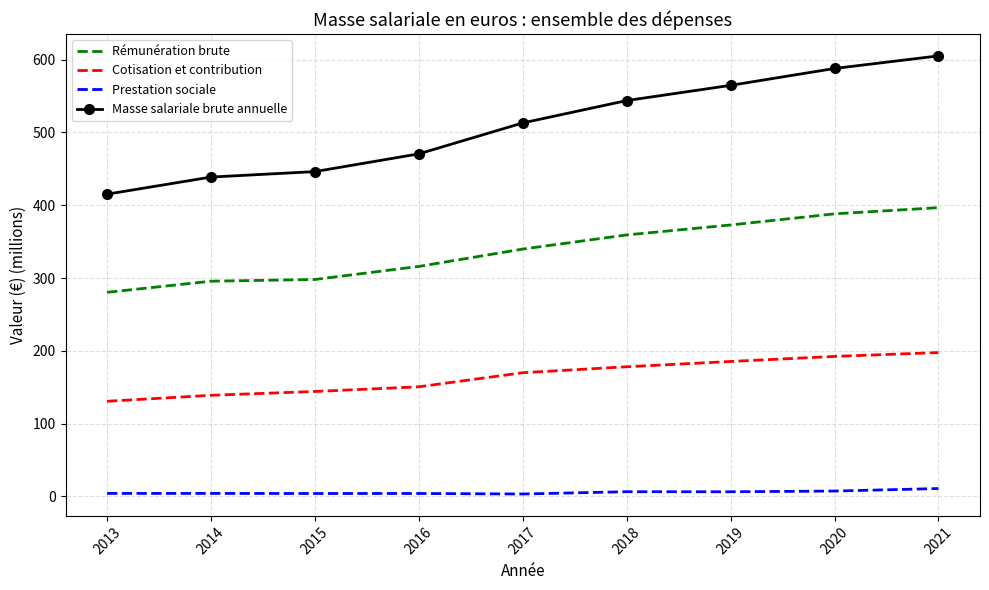

True or false: Prestation sociale and Rémunération brute intersect in this chart.

False